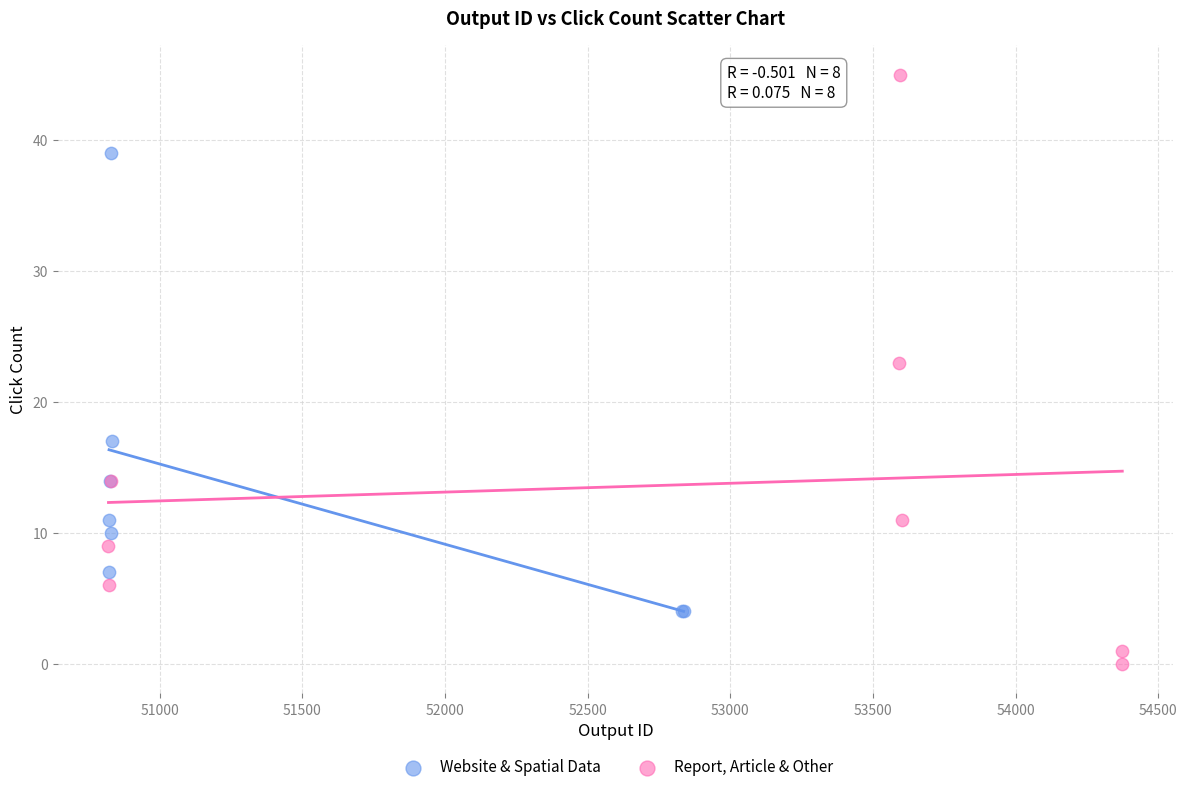

Which series contains the highest Y value?

Report, Article & Other